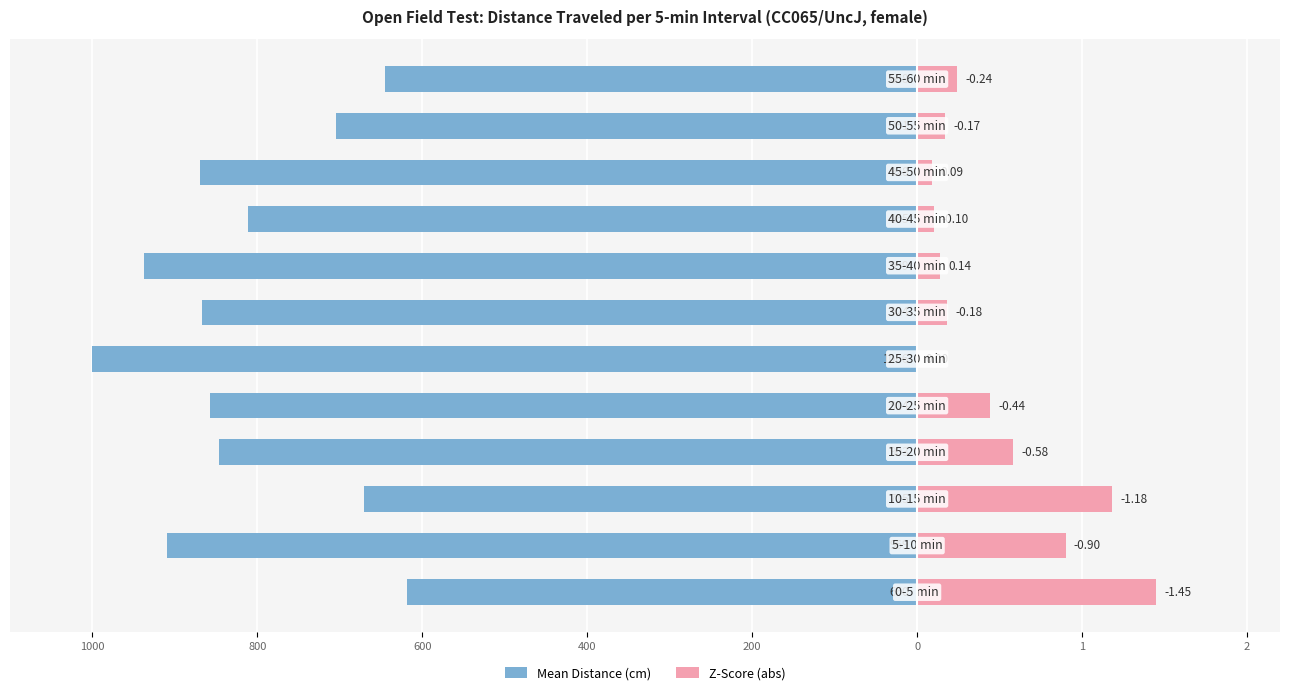

Which has a higher value, 2 or 0?

2